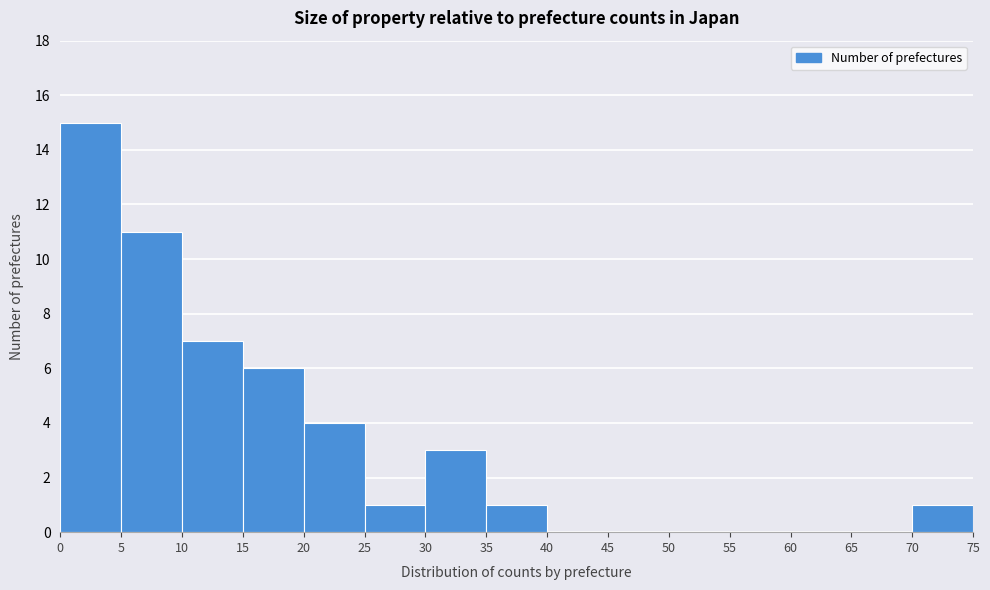

Reading left to right, transcribe this chart: for each bar, give the range it covers on the x-axis and its height. The values are not printed on the chart, so give them approximately, as read against the axis.

0 to 5: 15
5 to 10: 11
10 to 15: 7
15 to 20: 6
20 to 25: 4
25 to 30: 1
30 to 35: 3
35 to 40: 1
40 to 45: 0
45 to 50: 0
50 to 55: 0
55 to 60: 0
60 to 65: 0
65 to 70: 0
70 to 75: 1